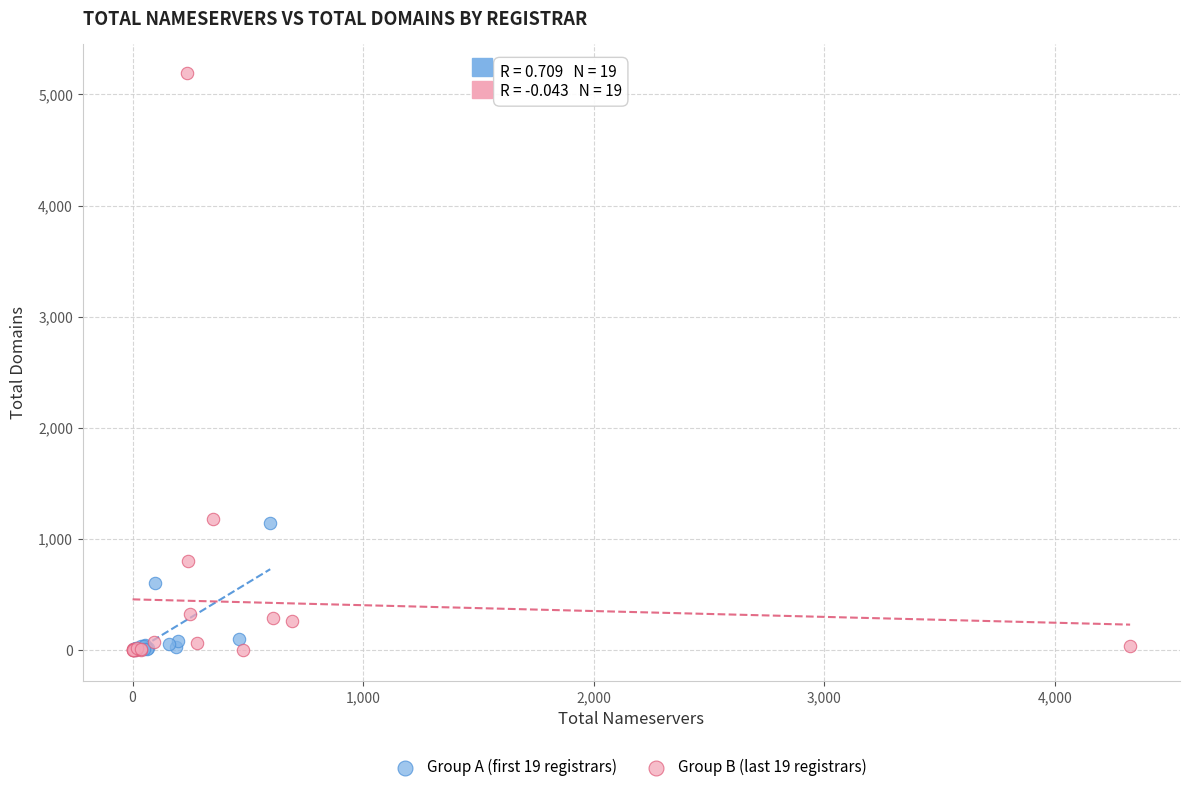

Which series reaches the maximum Y coordinate?

Group B (last 19 registrars)